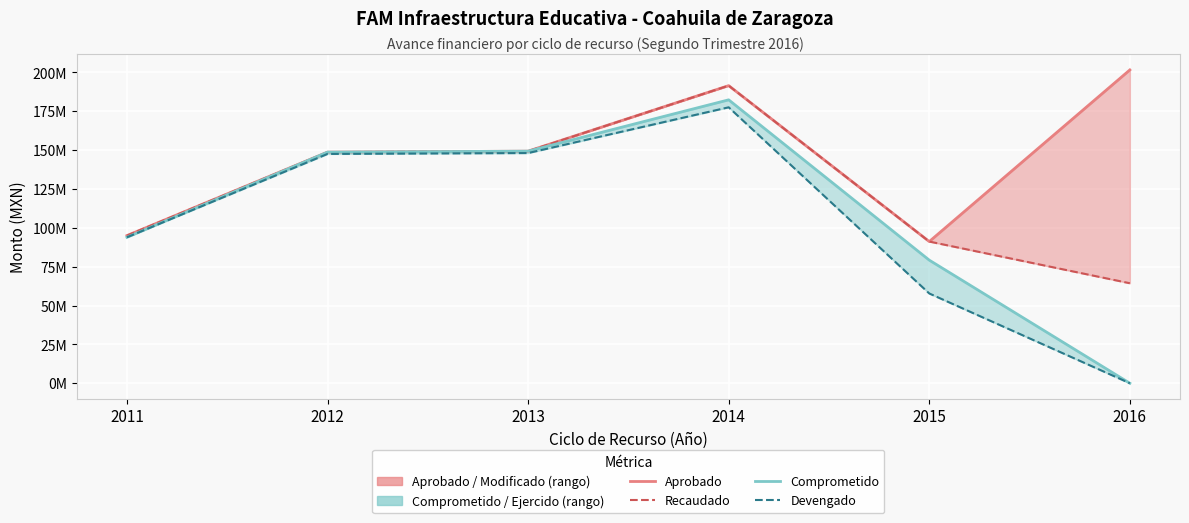

Which series has the largest range (max minus min)?

Comprometido (line)